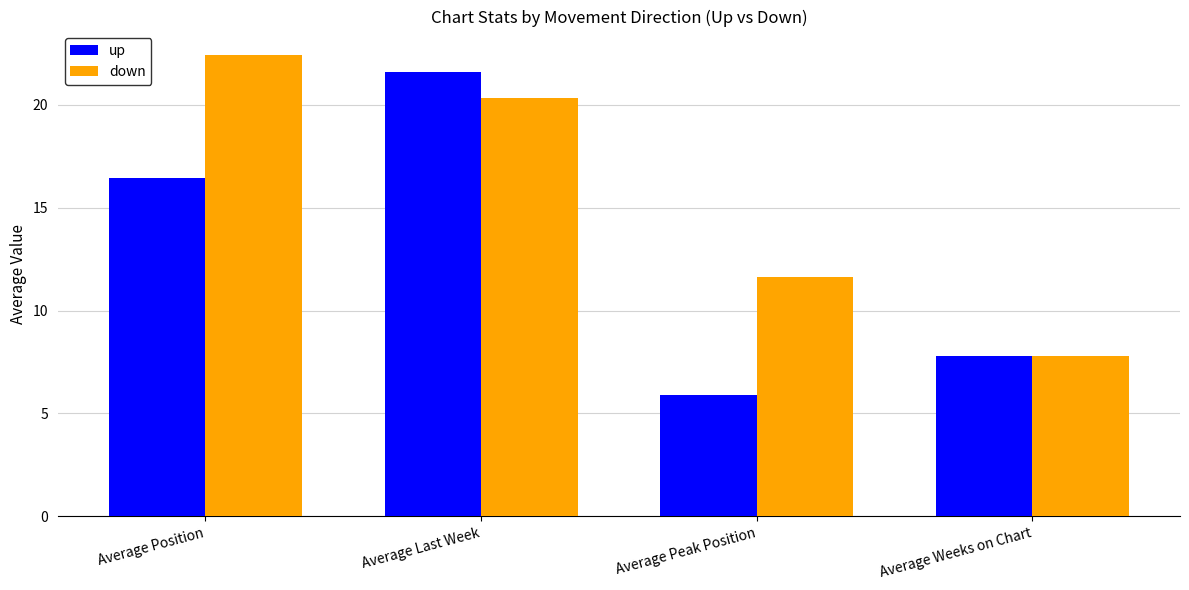

Rank the categories by up value from highest to lowest.

Average Last Week, Average Position, Average Weeks on Chart, Average Peak Position